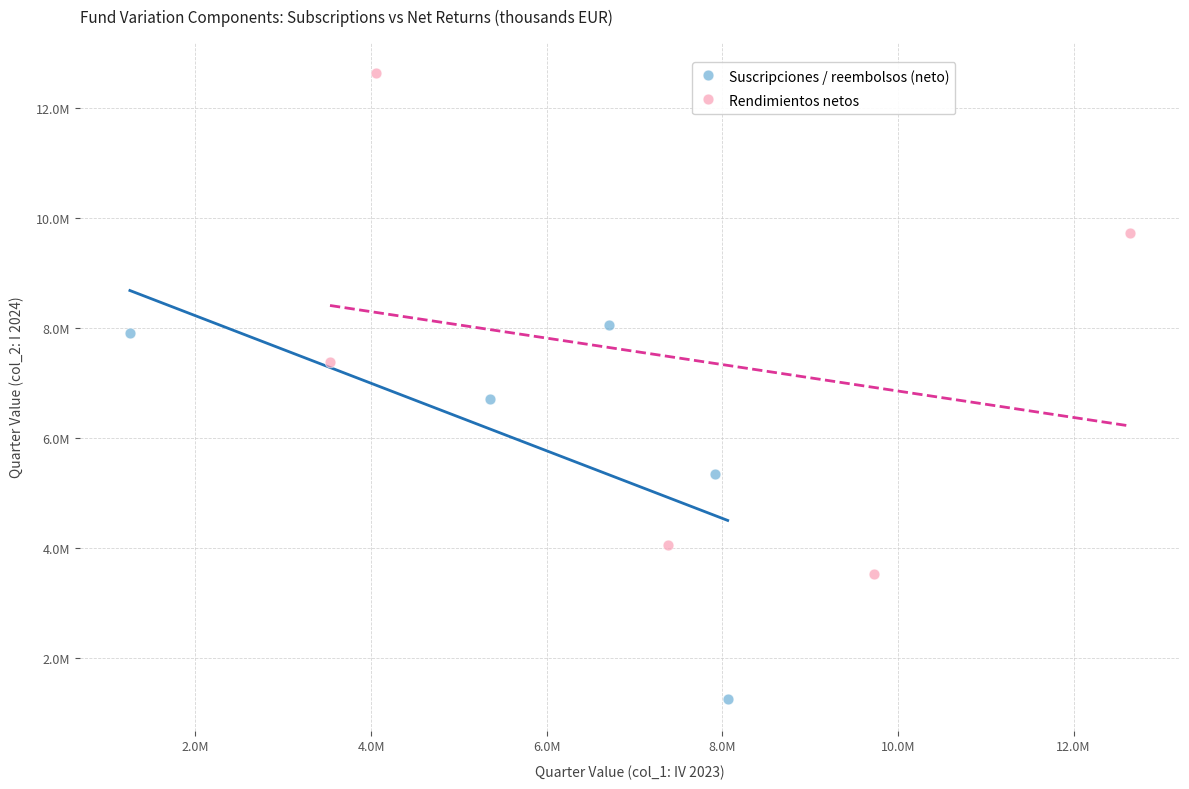

What are all the series names shown in the legend?

Suscripciones / reembolsos (neto), Rendimientos netos